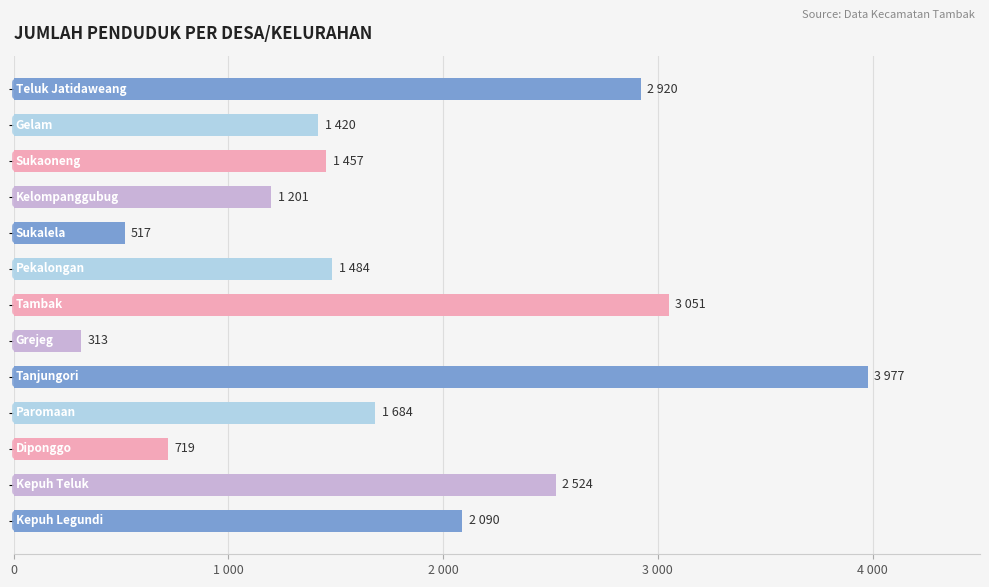

Does the chart contain any negative values?

No